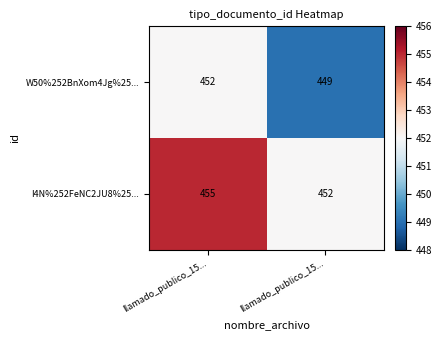

Reading left to right, extract all data points from this chart.

W50%252BnXom4Jg%25...: llamado_publico_15...=452	llamado_publico_15...=449
I4N%252FeNC2JU8%25...: llamado_publico_15...=455	llamado_publico_15...=452